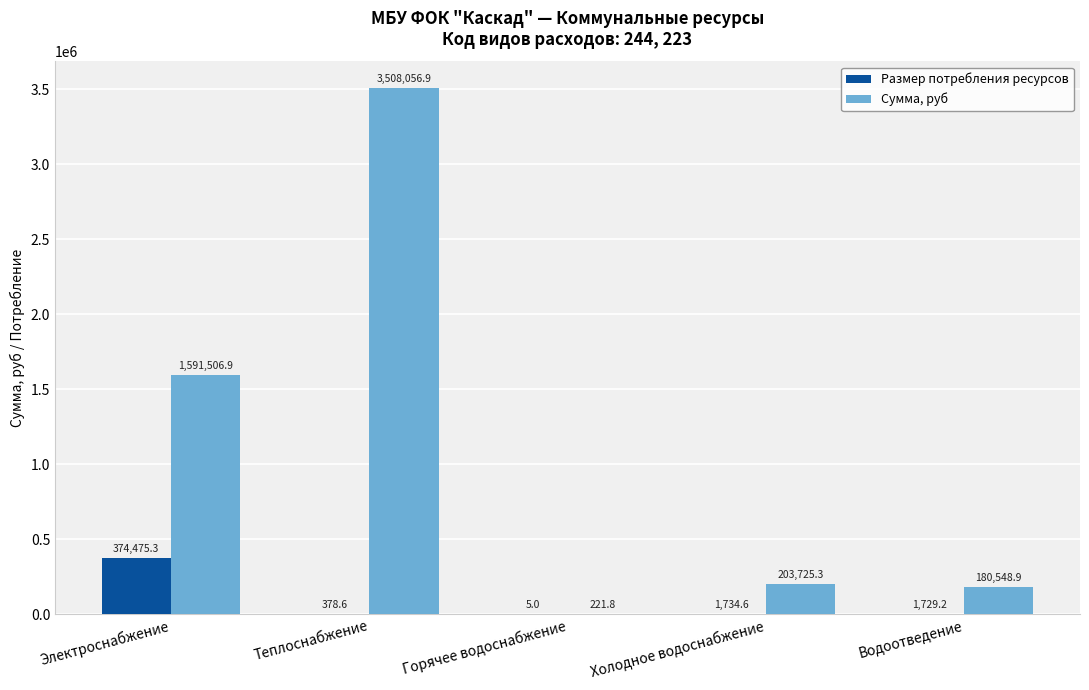

Reading right to left, transcribe all the data shown in this chart.

Размер потребления ресурсов: Водоотведение=1729.2	Холодное водоснабжение=1734.6	Горячее водоснабжение=5.0	Теплоснабжение=378.6	Электроснабжение=374475.3
Сумма, руб: Водоотведение=180548.9	Холодное водоснабжение=203725.3	Горячее водоснабжение=221.8	Теплоснабжение=3508056.9	Электроснабжение=1591506.9